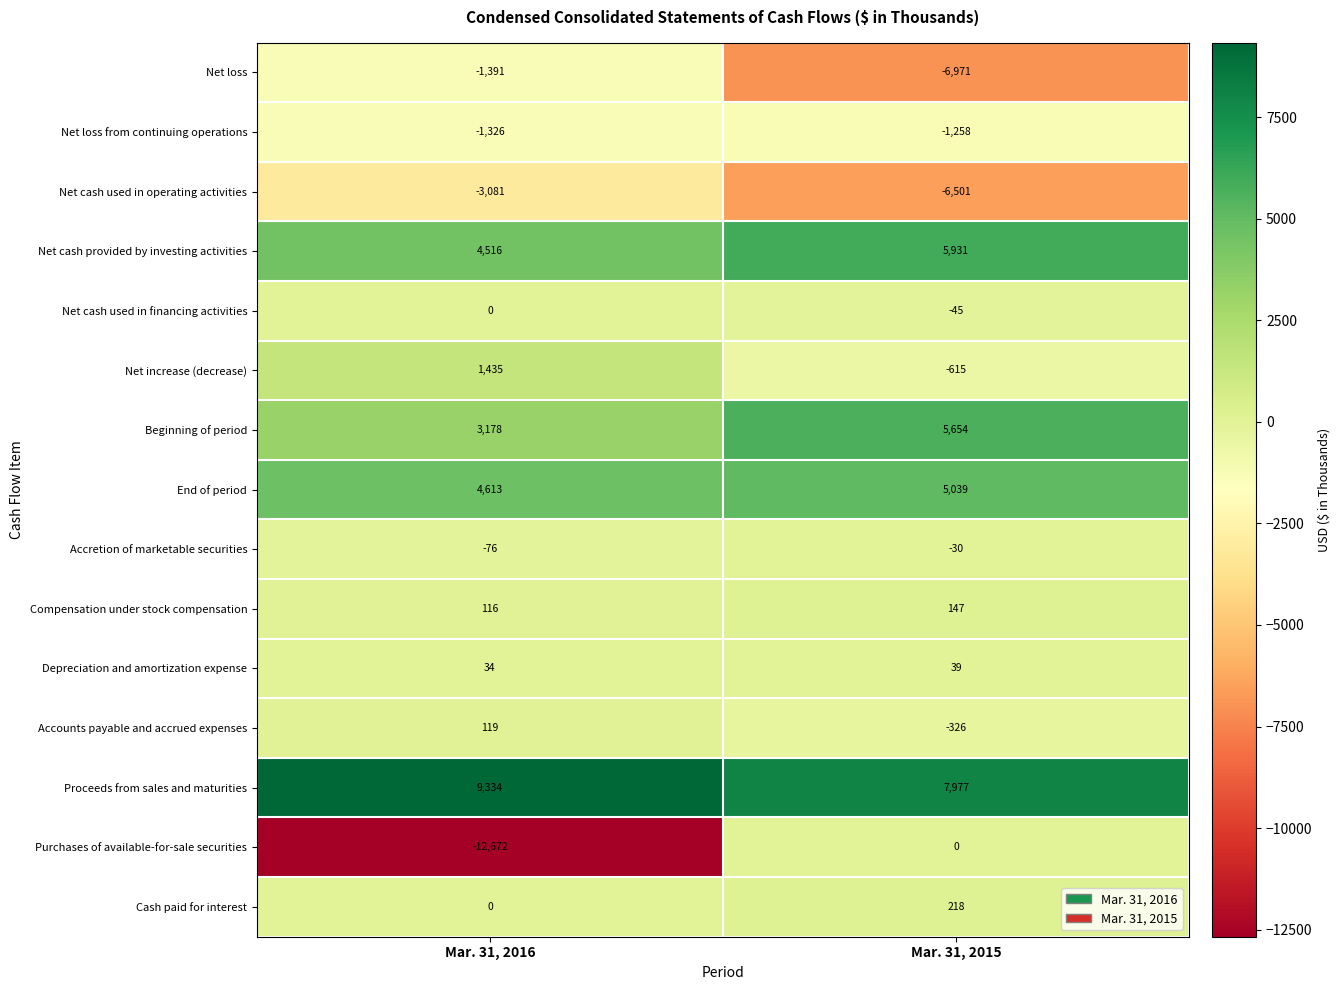

The value of Accretion of marketable securities at Mar. 31, 2015 is -11. True or false?

False